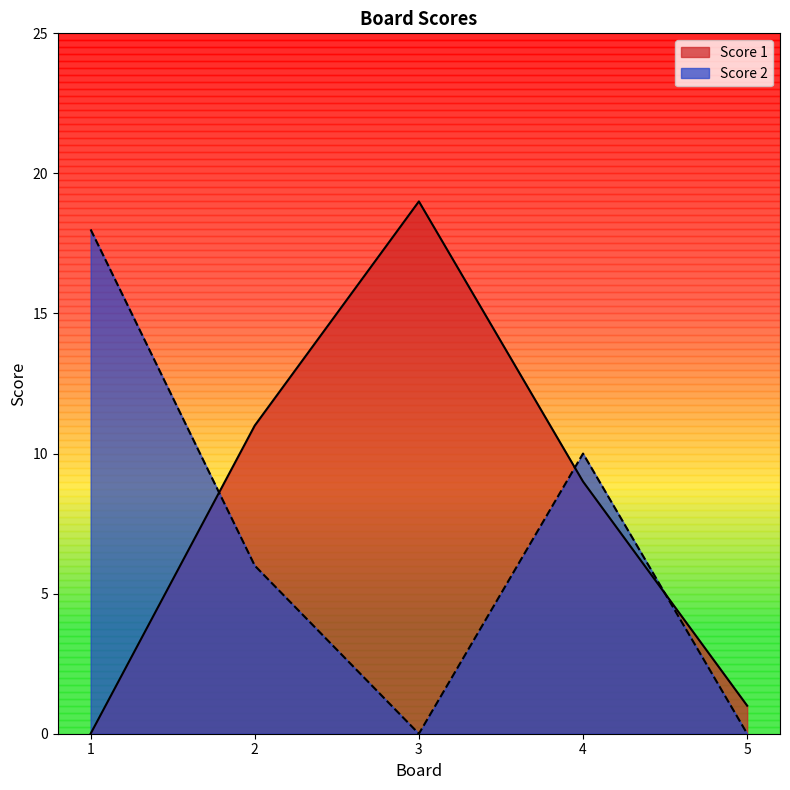

How many intersections are there between Score 2 and Score 1?

3